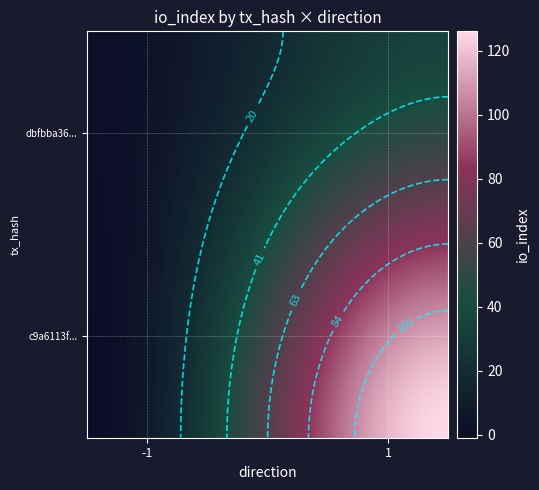

Rank the series at 1 from highest to lowest value.

c9a6113f89b395d01ce860a1848dce11f666bf7, dbfbba364a30246deb49cba44c2d6e863c451a2